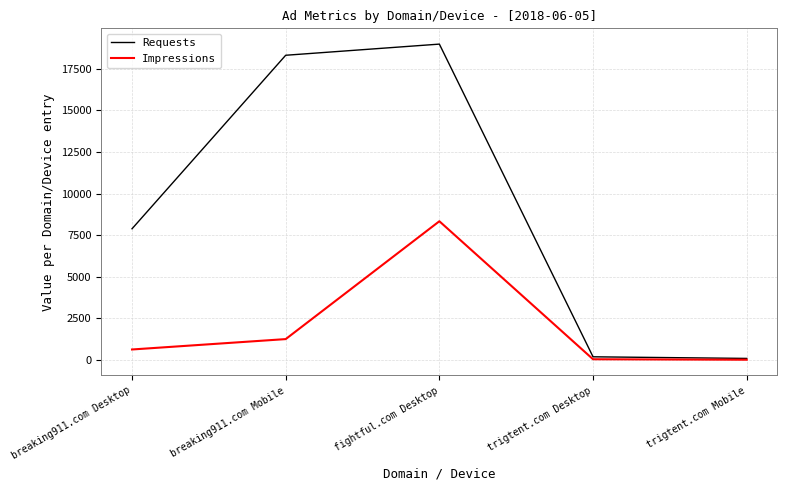

At which label is Requests closest to 9538?

breaking911.com Desktop